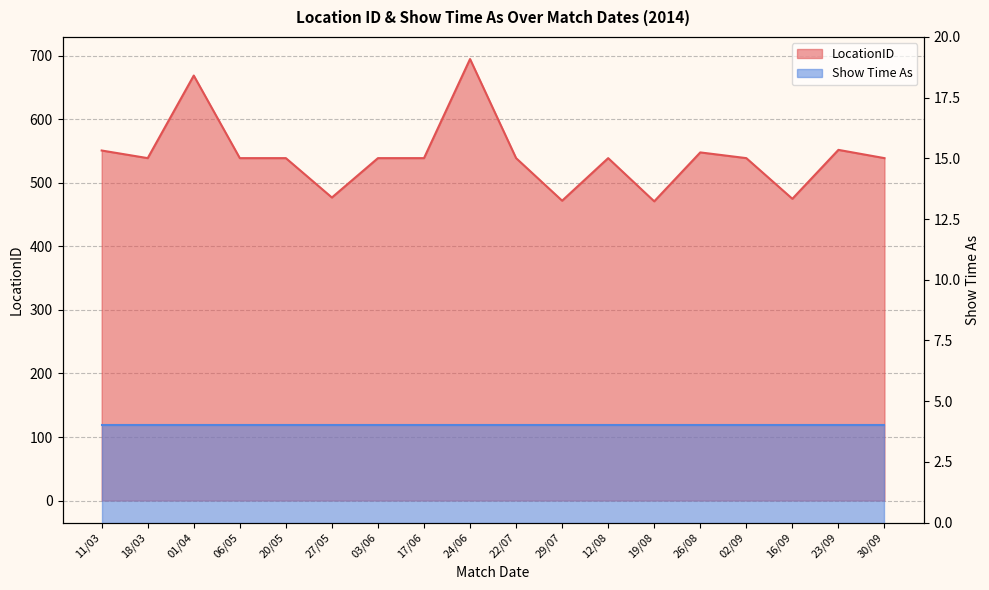

Where is the first local maximum?

01/04